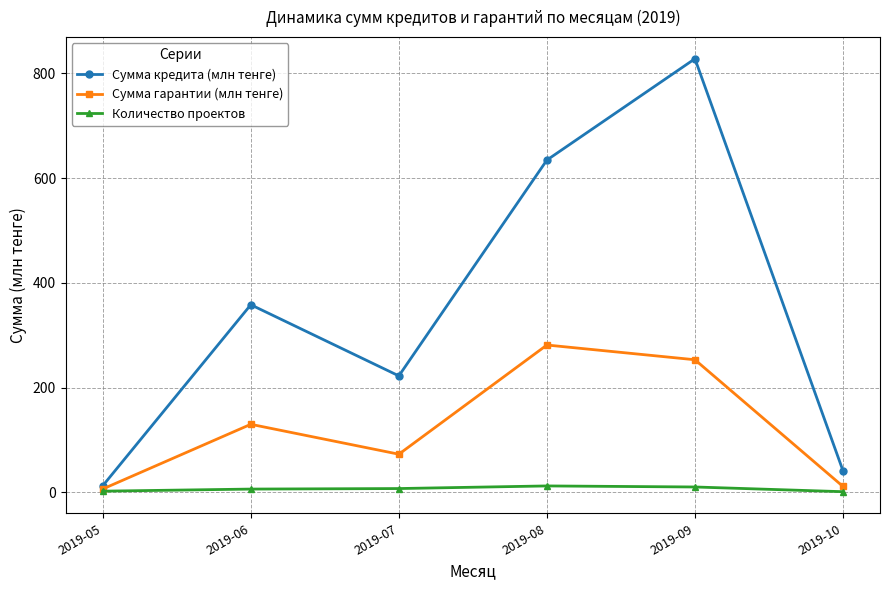

What is the value of the Сумма кредита (млн тенге) point at the 5th from the left?

828.0